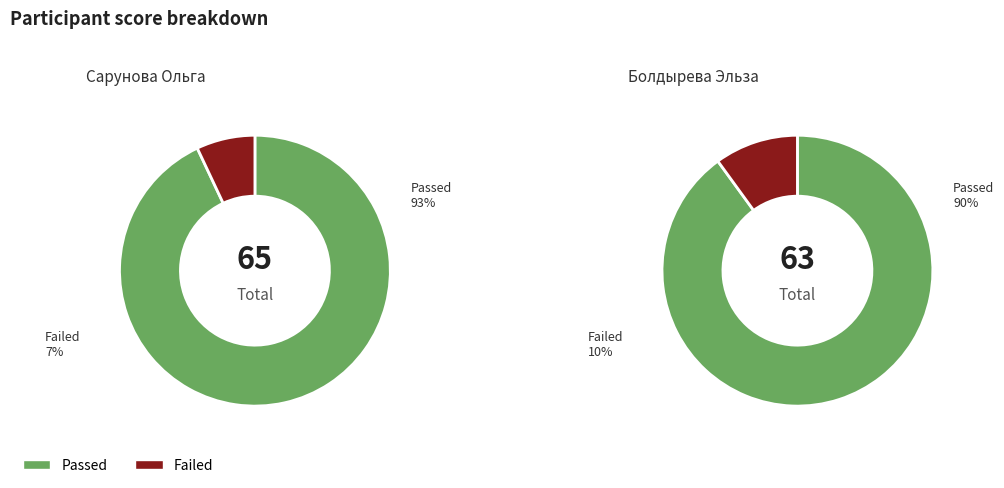

Rank the categories by всего баллов value from lowest to highest.

Болдырева Эльза, Сарунова Ольга